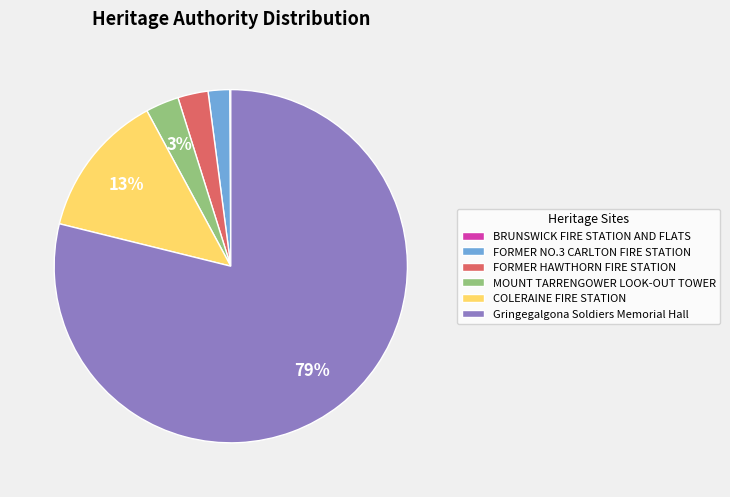

Does Gringegalgona Soldiers Memorial Hall account for over 50% of the chart?

Yes